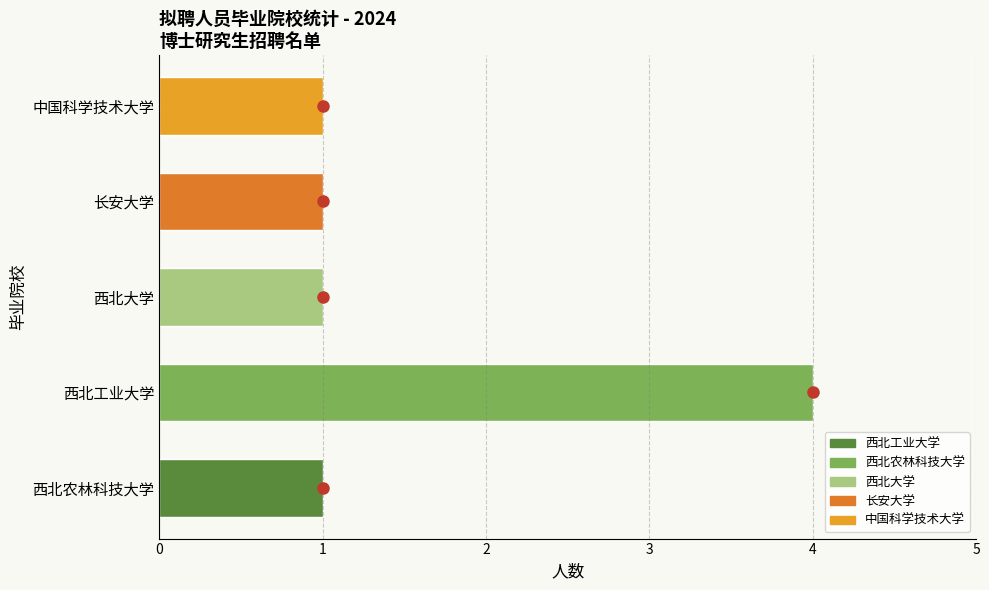

Is it true that the value at 西北大学 is 1?

True